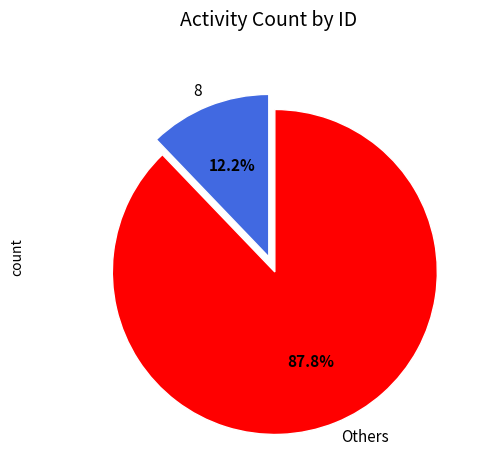

Does Others represent more than half of the total?

Yes